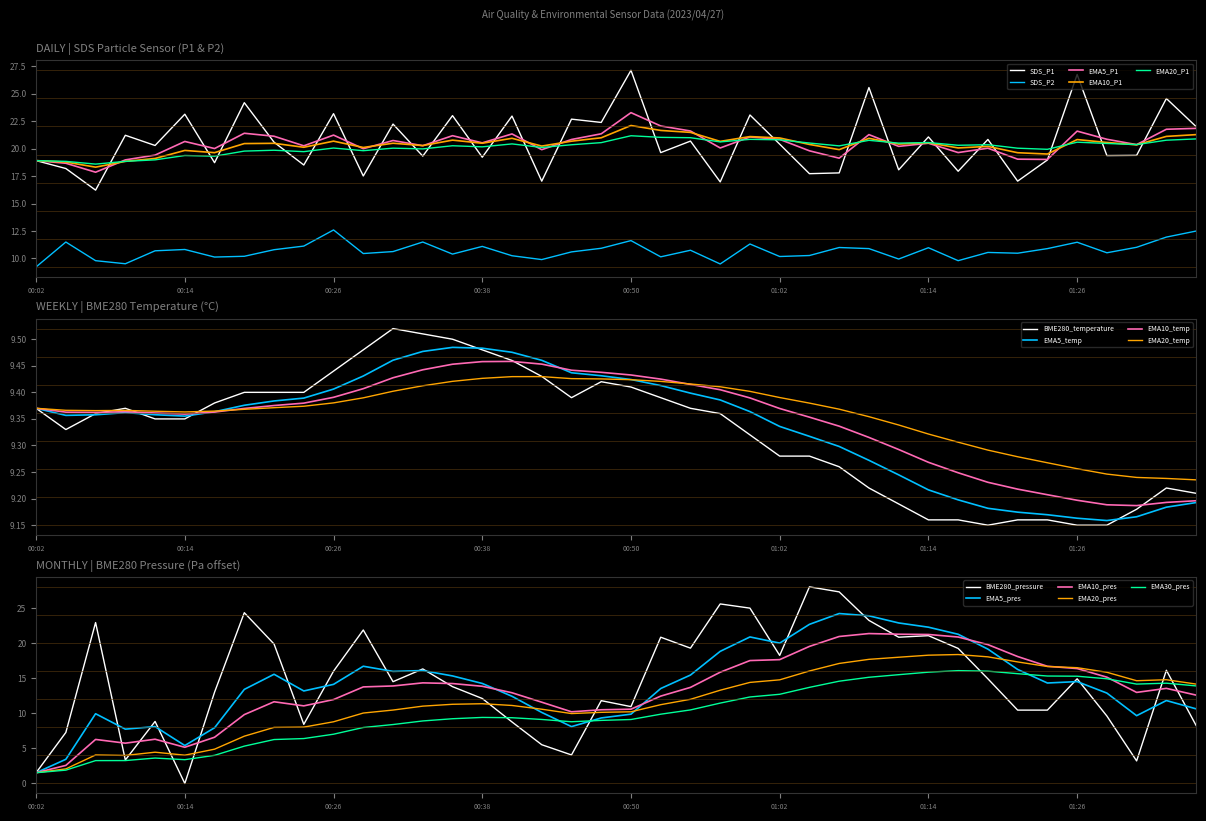

At which category does BME280_temperature reach its first local valley?

00:04